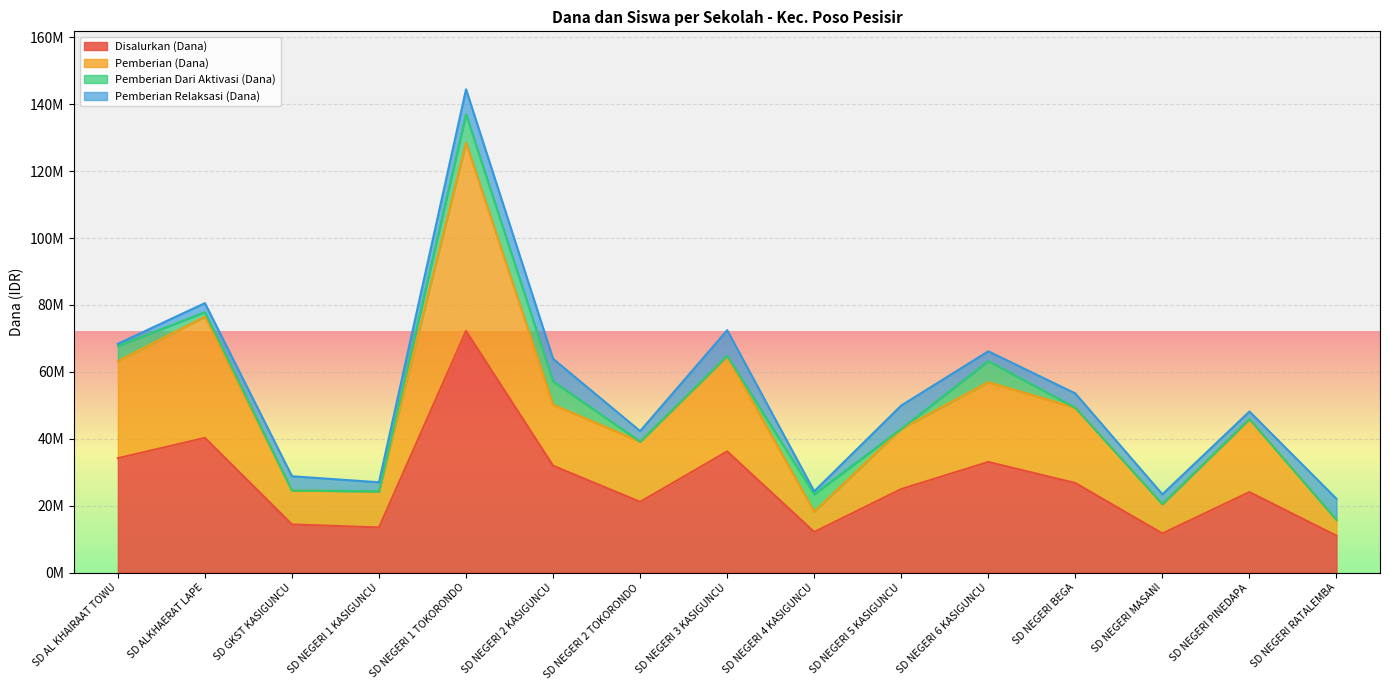

What is the difference between the Disalurkan (Dana) values at SD NEGERI 6 KASIGUNCU and SD AL KHAIRAAT TOWU?

1125000